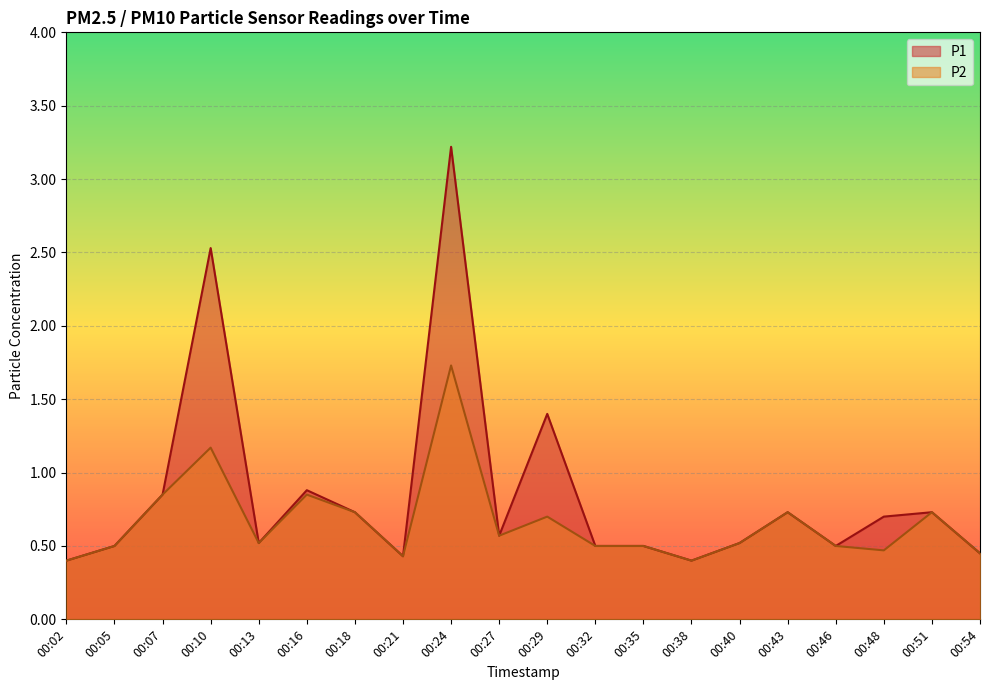

True or false: P2 and P1 cross at least once.

False